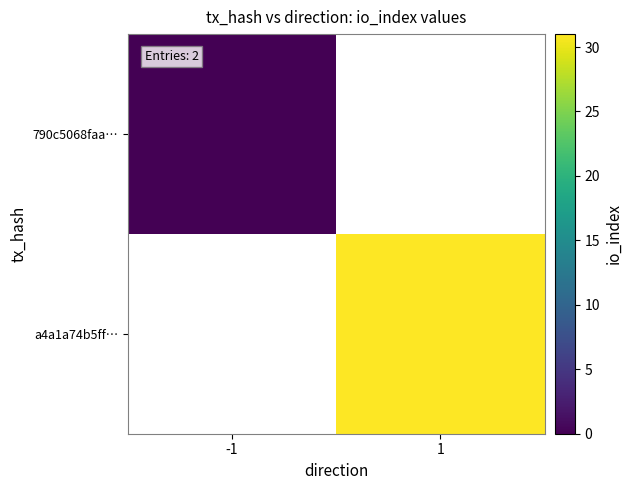

At -1, list the series in order from largest to smallest.

790c5068faa…, a4a1a74b5ff…